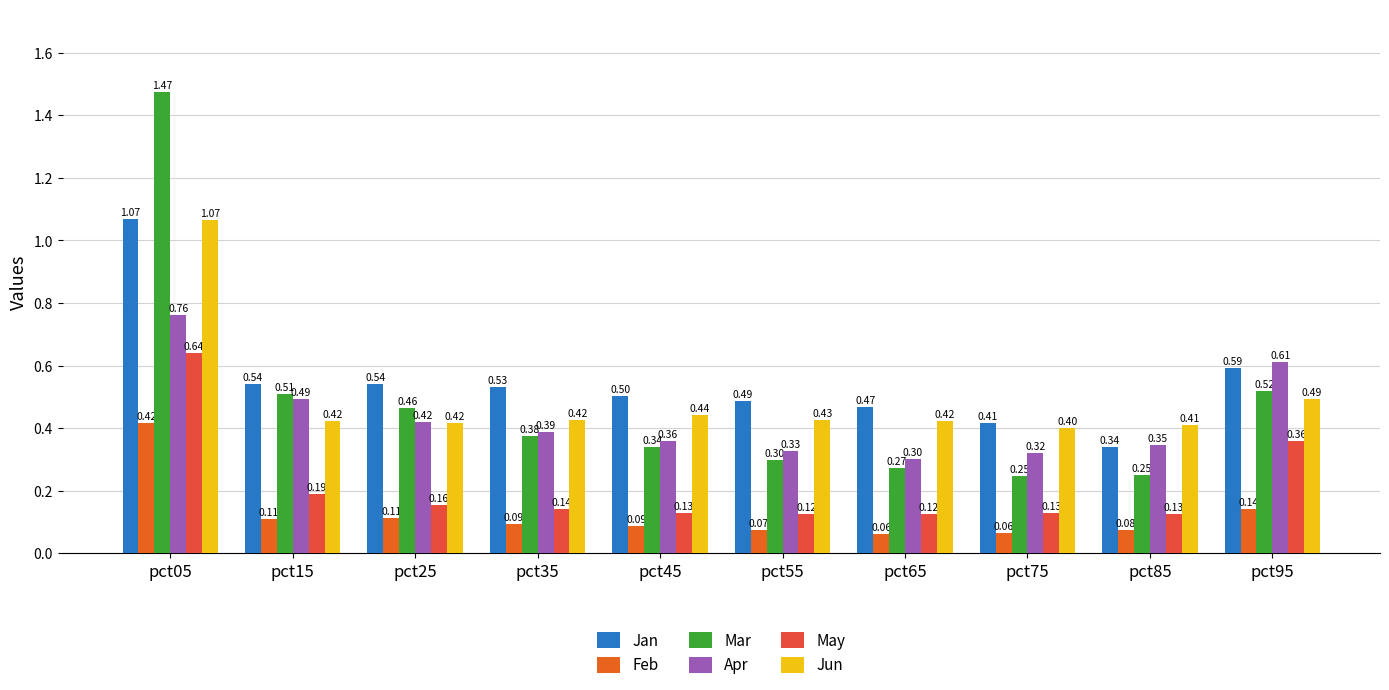

Read the Jan value at pct75.

0.4